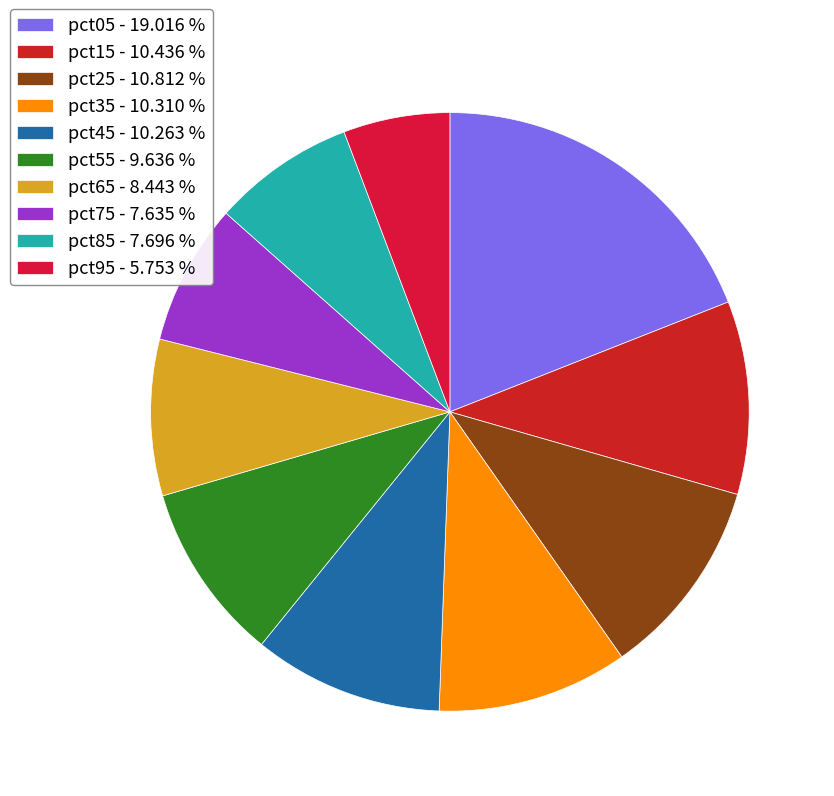

What is the largest slice in the pie chart?

pct05